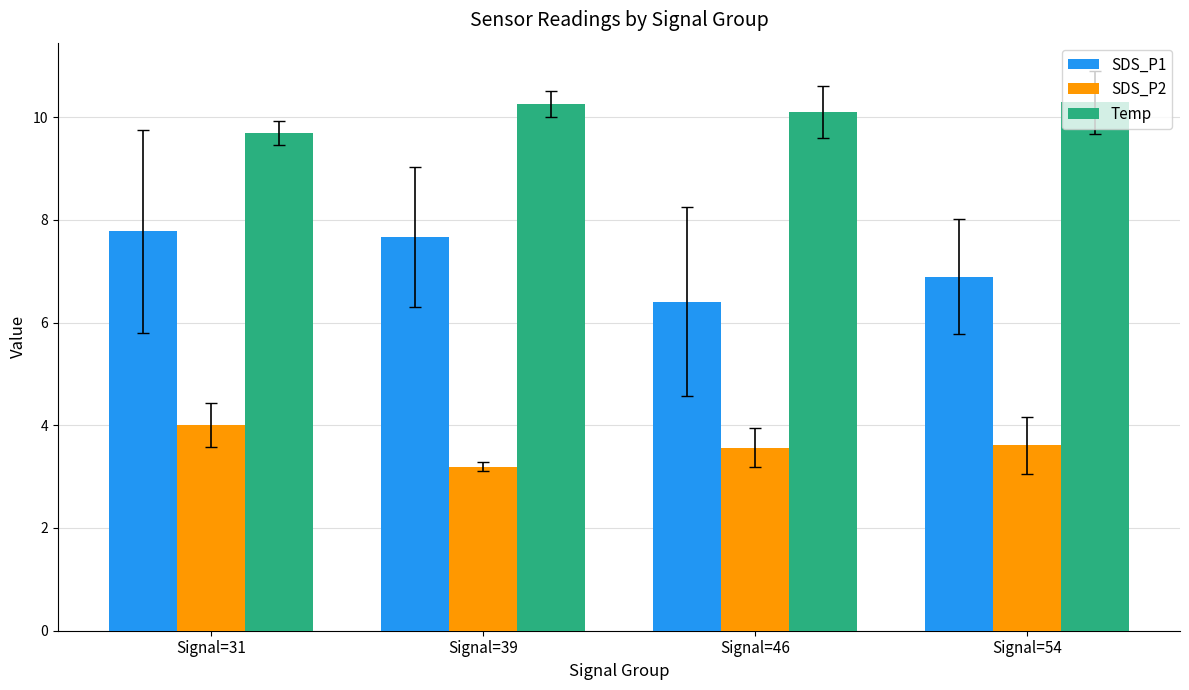

How many bars are there in each group?

3